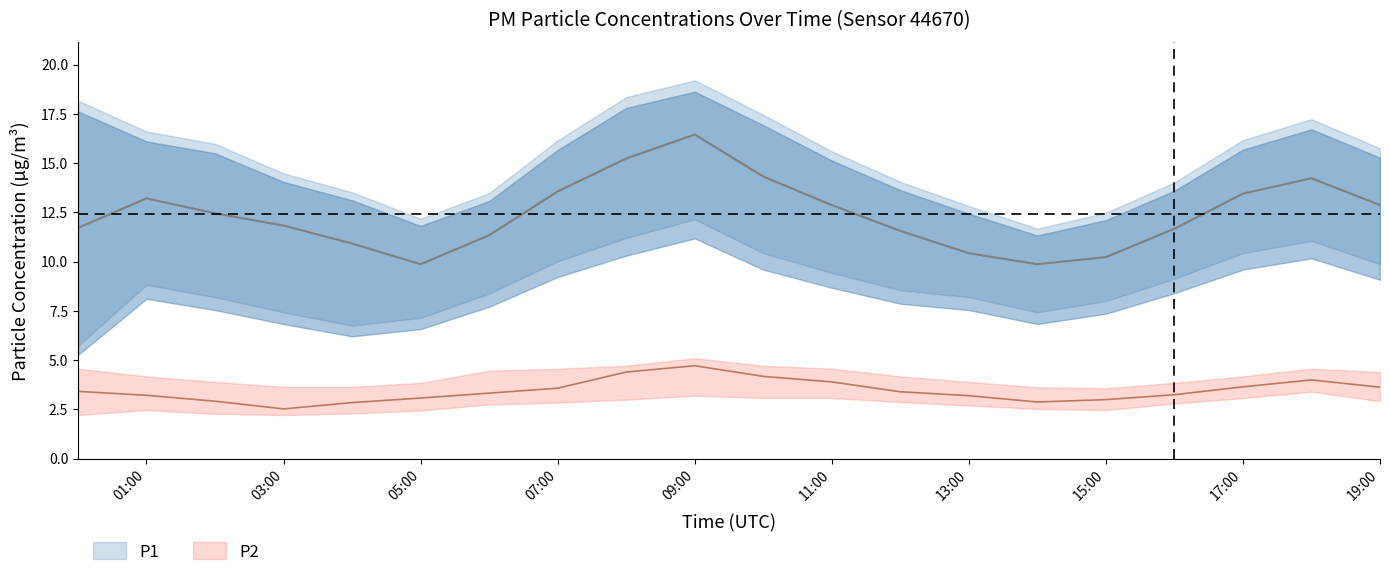

What value does the P2_upper series have at 06:00?

4.5